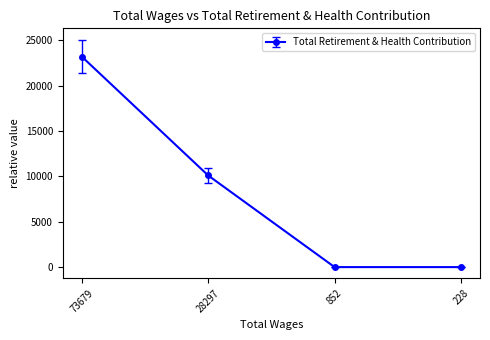

Where is the data nearest to the value 11597?

28297